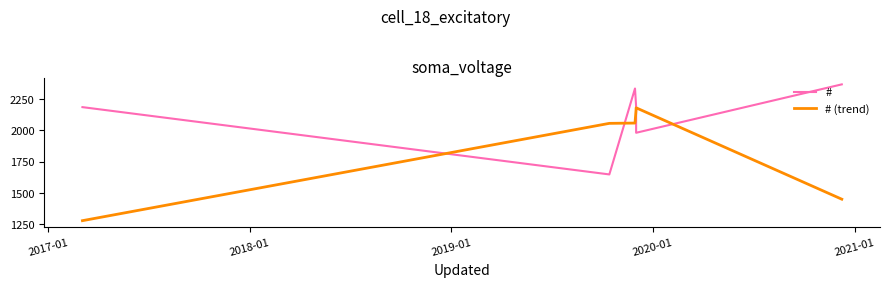

Which series has the largest total across all categories?

#